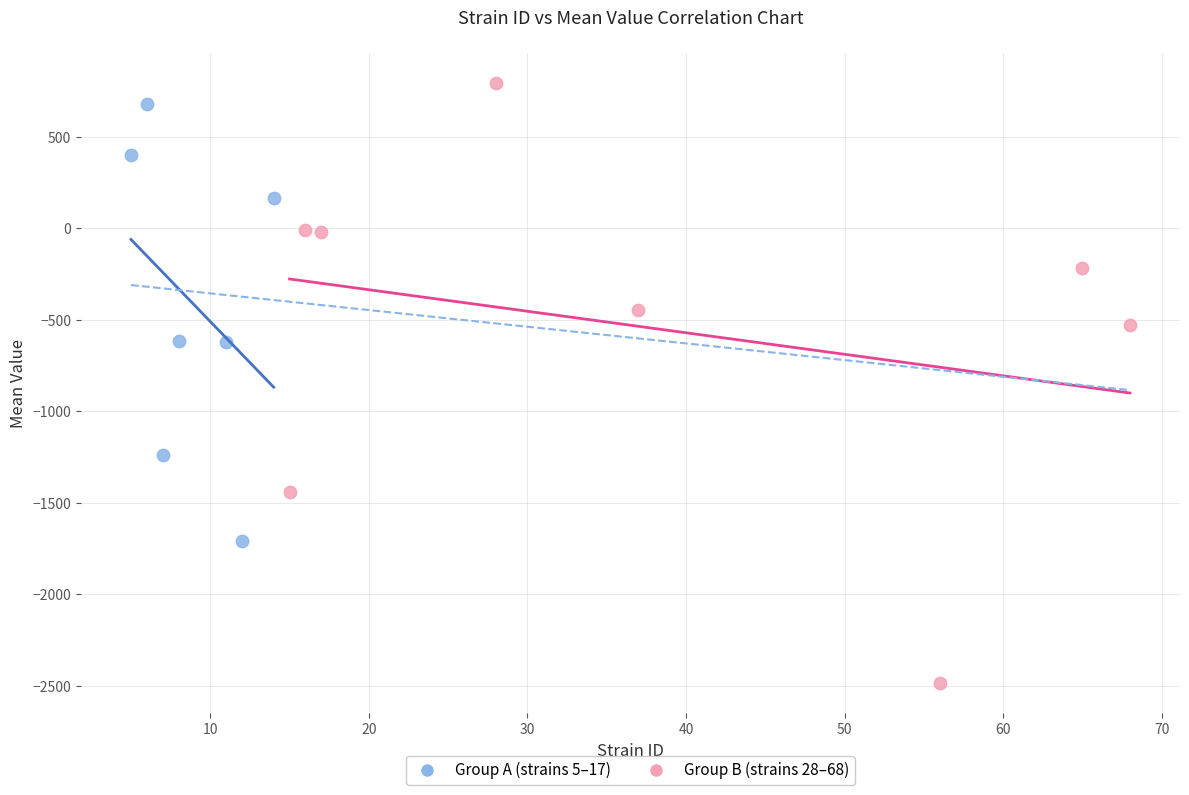

Which series has the largest Y range (max minus min)?

Group B (strains 28–68)